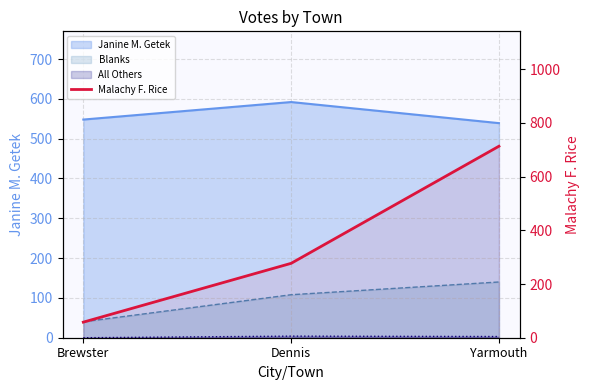

What position from the left is Brewster?

1